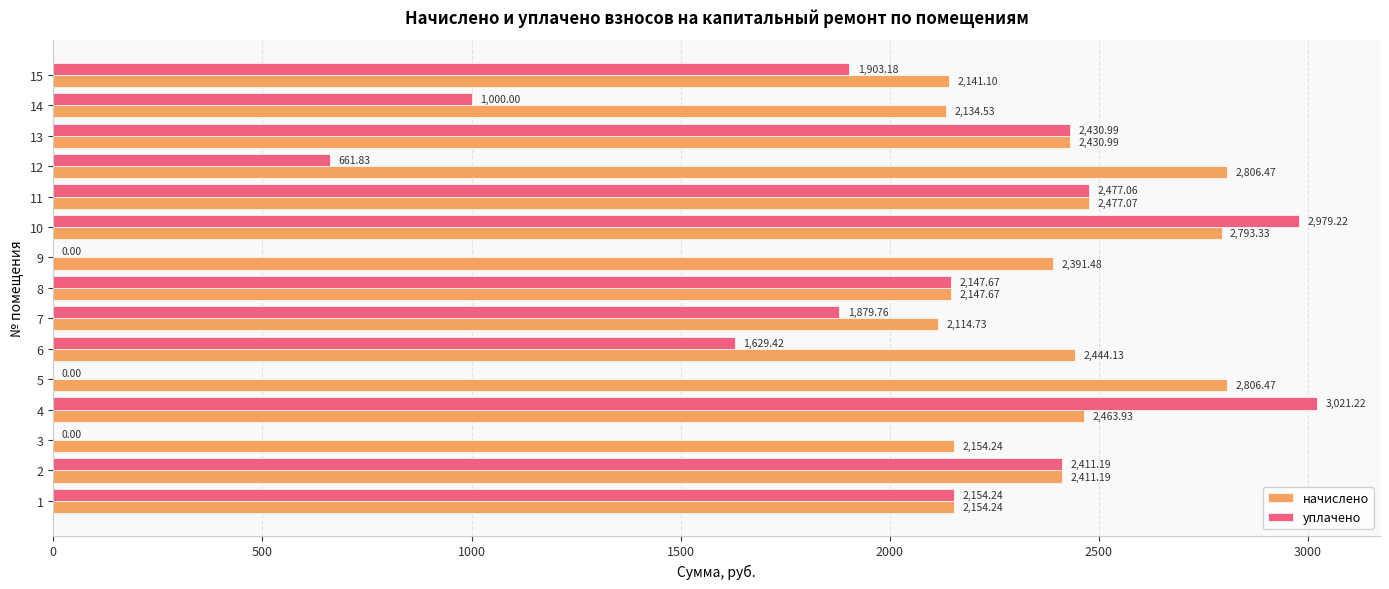

Between 12 and 15, which series saw the biggest shift?

уплачено